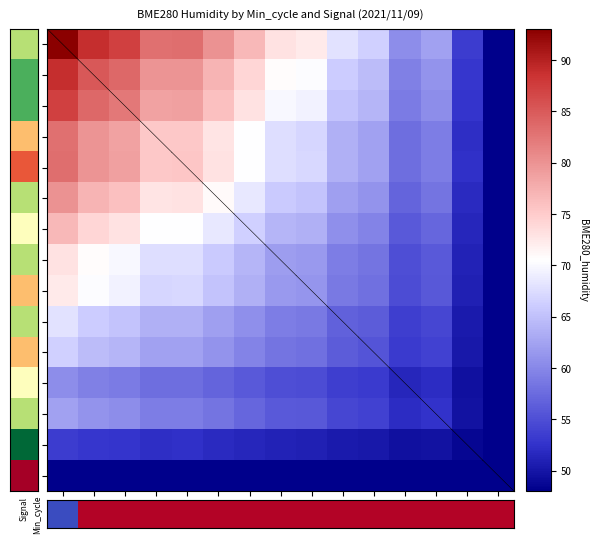

Count the number of categories in the chart.

15